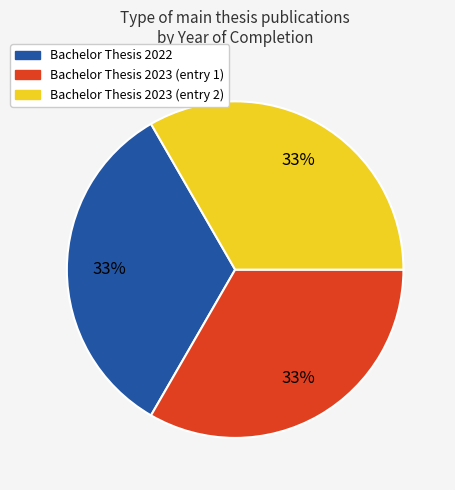

To the nearest percent, what is the average slice percentage?

33%